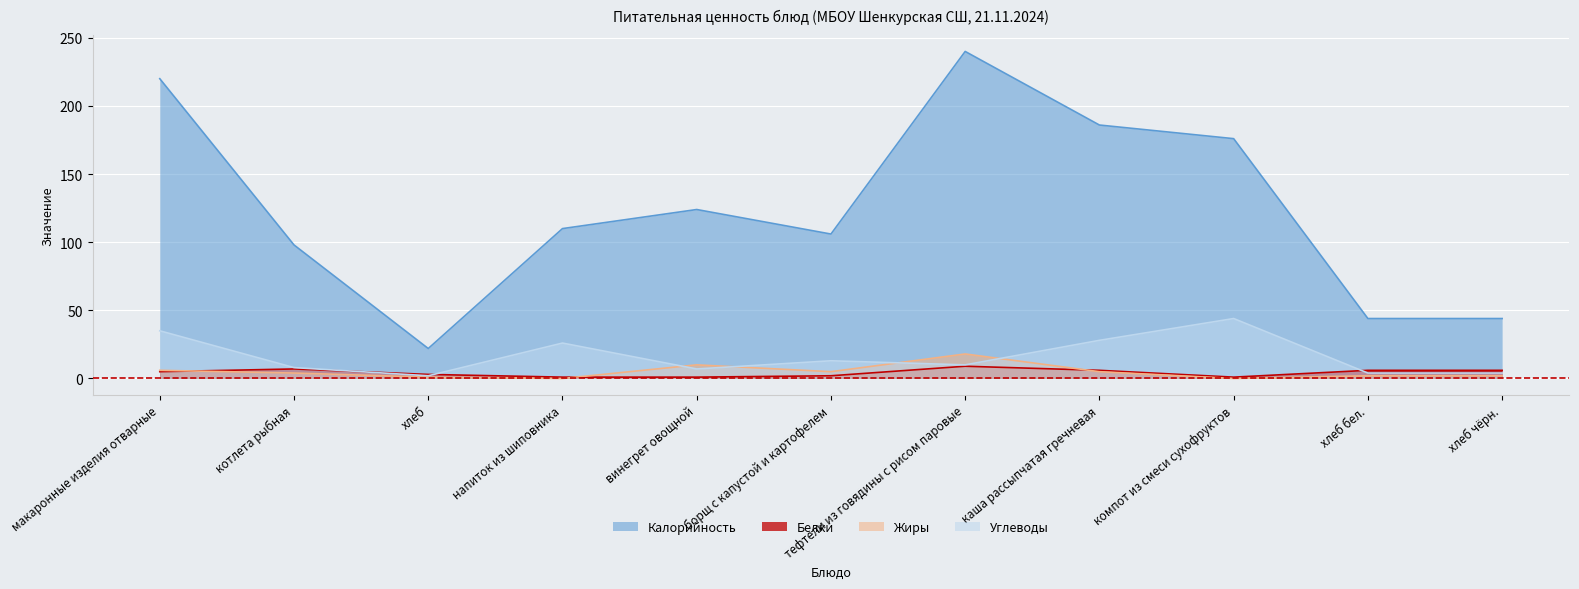

How many values in the Калорийность series exceed 110?

5